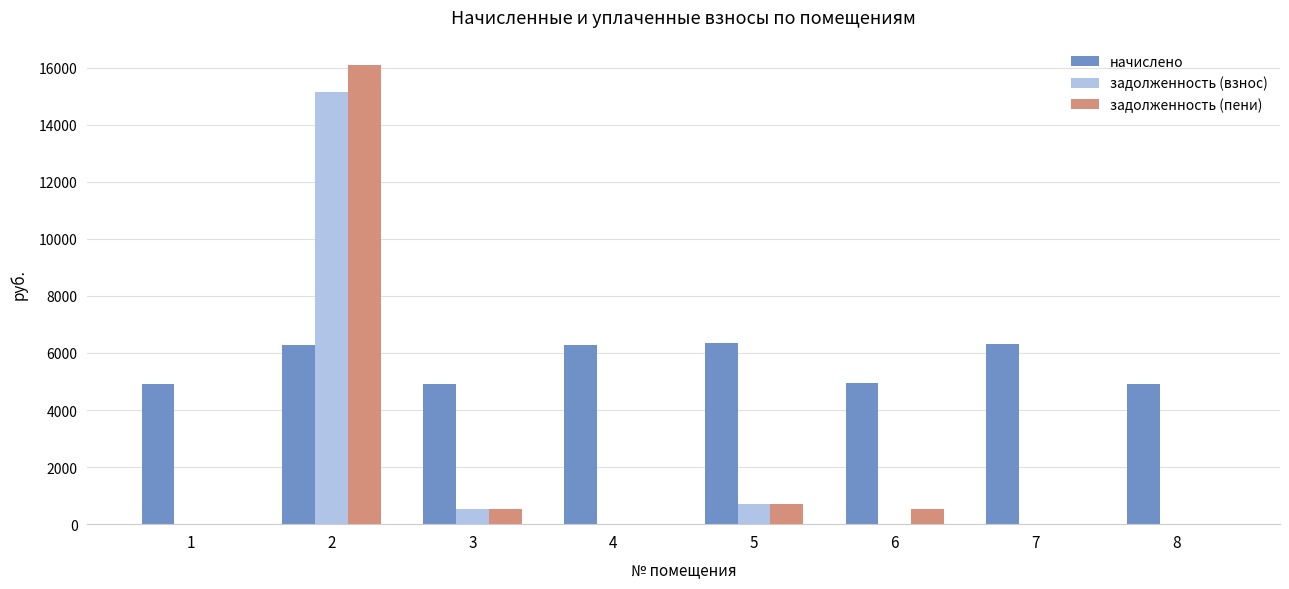

Which series has the largest total across all categories?

начислено